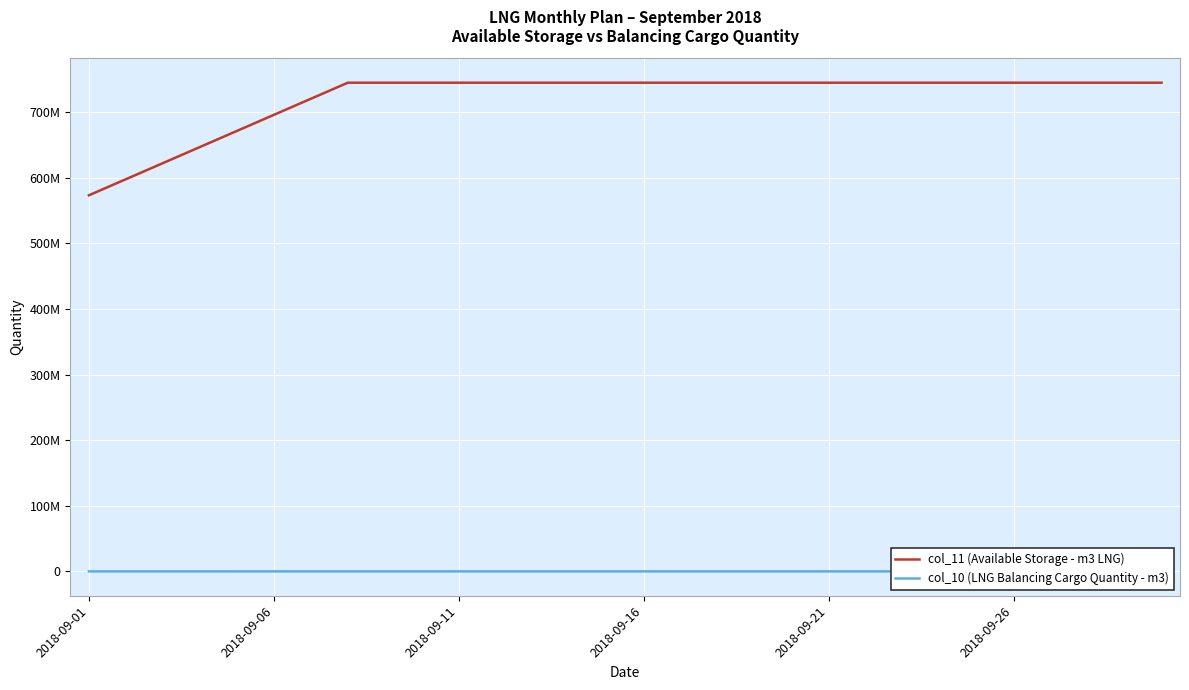

Rank the series by their maximum value, from lowest to highest.

col_10 (LNG Balancing Cargo Quantity - m3), col_11 (Available Storage - m3 LNG)